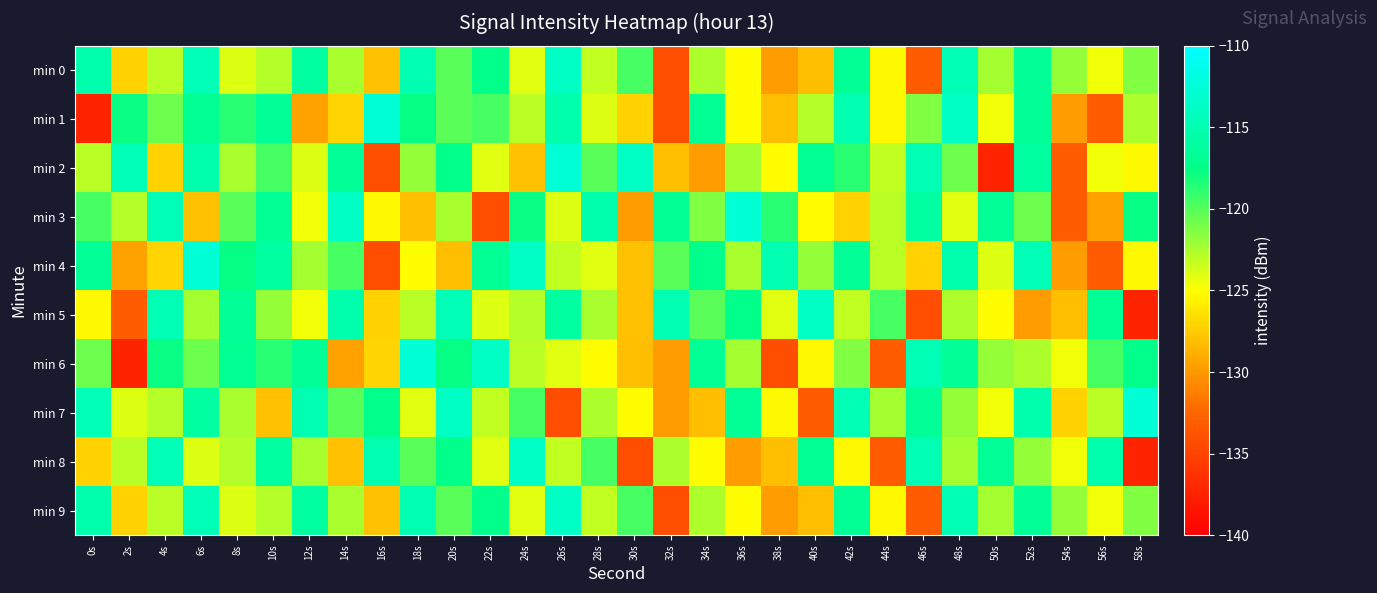

What is the difference between the highest and lowest values at 56s?

17.9